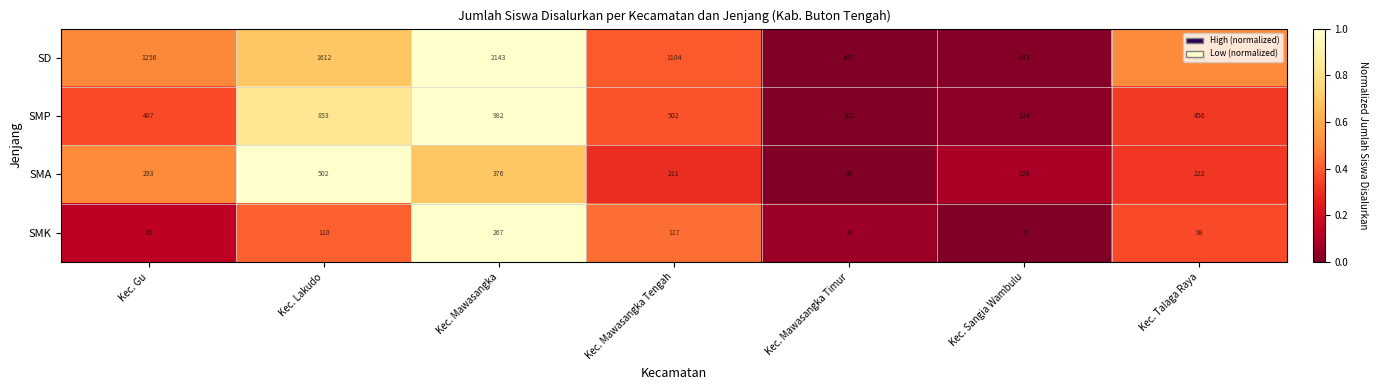

Is it true that SMP equals 456 at Kec. Talaga Raya?

True